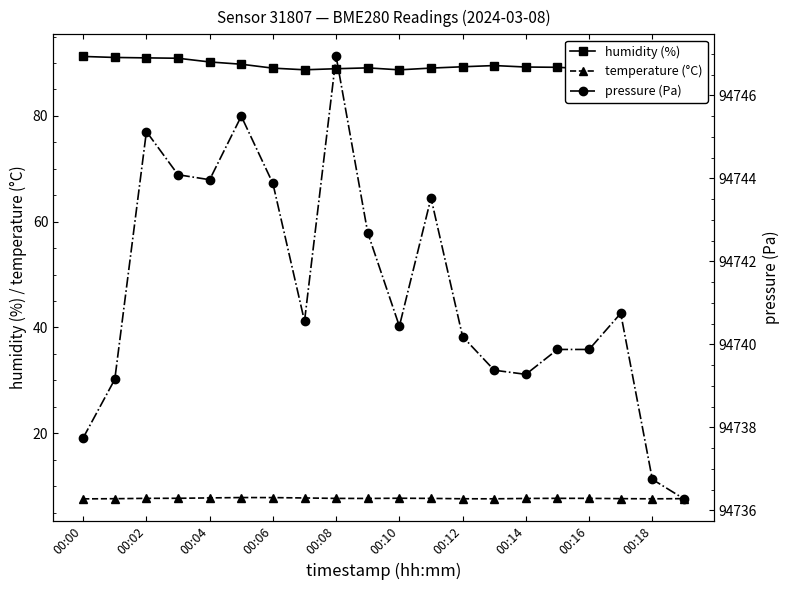

Which series has the largest range (max minus min)?

pressure (Pa)